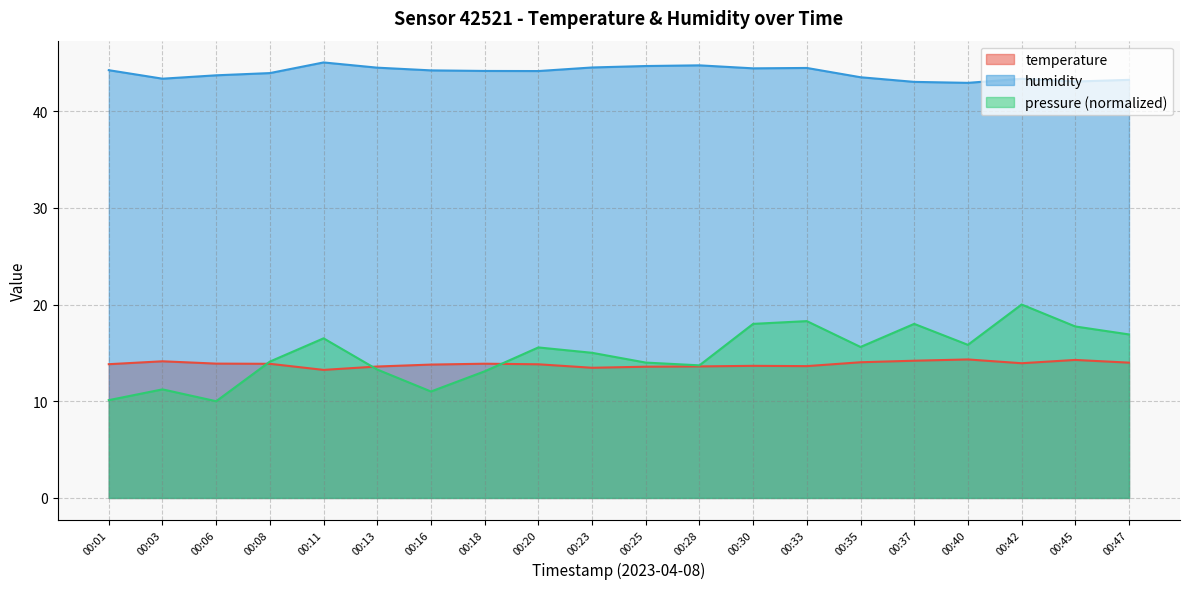

What is the minimum value shown in the chart?

10.0